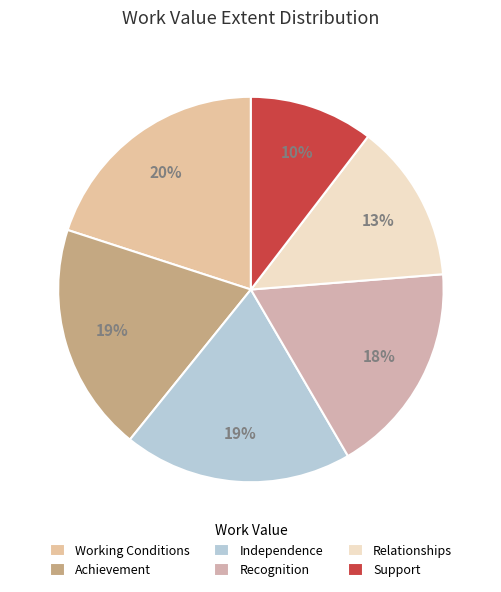

How many slices are in this pie chart?

6